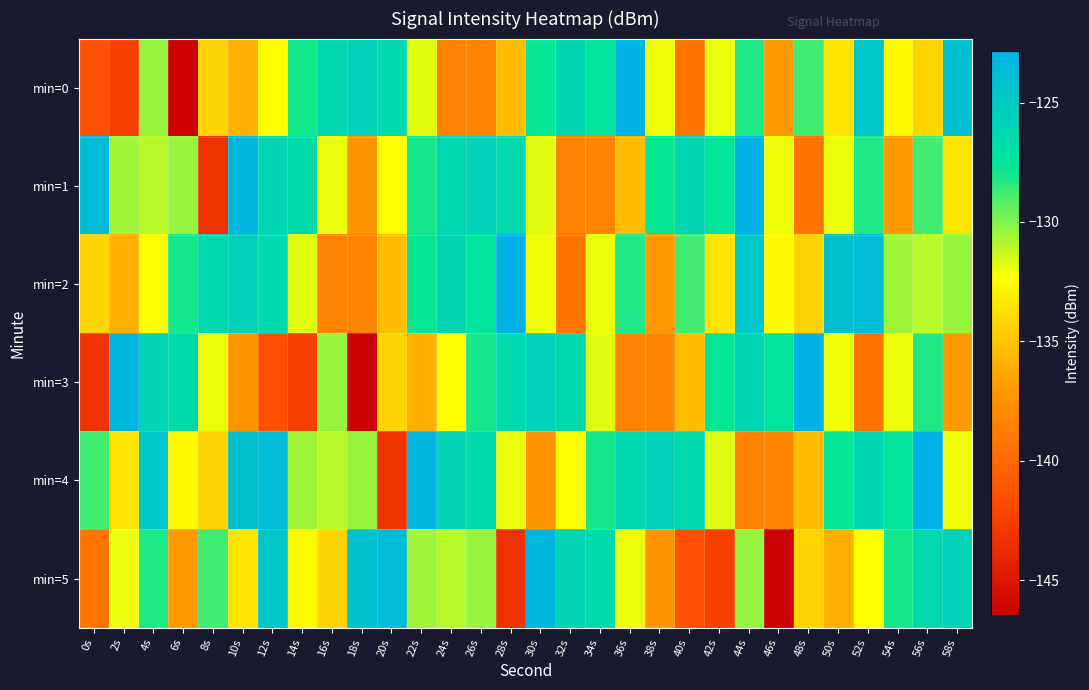

Reading left to right, transcribe all the data shown in this chart.

min=0: 0s=-141.5	2s=-142.4	4s=-130.4	6s=-146.4	8s=-134.2	10s=-135.9	12s=-132.3	14s=-127.9	16s=-126.3	18s=-125.8	20s=-126.5	22s=-131.8	24s=-138.3	26s=-138.2	28s=-135.4	30s=-127.7	32s=-126.2	34s=-127.4	36s=-122.8	38s=-132.0	40s=-139.2	42s=-132.0	44s=-128.1	46s=-137.0	48s=-128.7	50s=-133.5	52s=-124.7	54s=-132.4	56s=-134.2	58s=-124.2
min=1: 0s=-123.8	2s=-130.6	4s=-131.0	6s=-130.4	8s=-143.3	10s=-123.3	12s=-126.0	14s=-126.6	16s=-131.9	18s=-137.4	20s=-132.3	22s=-127.9	24s=-126.3	26s=-125.8	28s=-126.5	30s=-131.8	32s=-138.3	34s=-138.2	36s=-135.4	38s=-127.7	40s=-126.2	42s=-127.4	44s=-122.8	46s=-132.0	48s=-139.2	50s=-132.0	52s=-128.1	54s=-137.0	56s=-128.7	58s=-133.5
min=2: 0s=-134.2	2s=-135.9	4s=-132.3	6s=-127.9	8s=-126.3	10s=-125.8	12s=-126.5	14s=-131.8	16s=-138.3	18s=-138.2	20s=-135.4	22s=-127.7	24s=-126.2	26s=-127.4	28s=-122.8	30s=-132.0	32s=-139.2	34s=-132.0	36s=-128.1	38s=-137.0	40s=-128.7	42s=-133.5	44s=-124.7	46s=-132.4	48s=-134.2	50s=-124.2	52s=-123.8	54s=-130.6	56s=-131.0	58s=-130.4
min=3: 0s=-143.3	2s=-123.3	4s=-126.0	6s=-126.6	8s=-131.9	10s=-137.4	12s=-141.5	14s=-142.4	16s=-130.4	18s=-146.4	20s=-134.2	22s=-135.9	24s=-132.3	26s=-127.9	28s=-126.3	30s=-125.8	32s=-126.5	34s=-131.8	36s=-138.3	38s=-138.2	40s=-135.4	42s=-127.7	44s=-126.2	46s=-127.4	48s=-122.8	50s=-132.0	52s=-139.2	54s=-132.0	56s=-128.1	58s=-137.0
min=4: 0s=-128.7	2s=-133.5	4s=-124.7	6s=-132.4	8s=-134.2	10s=-124.2	12s=-123.8	14s=-130.6	16s=-131.0	18s=-130.4	20s=-143.3	22s=-123.3	24s=-126.0	26s=-126.6	28s=-131.9	30s=-137.4	32s=-132.3	34s=-127.9	36s=-126.3	38s=-125.8	40s=-126.5	42s=-131.8	44s=-138.3	46s=-138.2	48s=-135.4	50s=-127.7	52s=-126.2	54s=-127.4	56s=-122.8	58s=-132.0
min=5: 0s=-139.2	2s=-132.0	4s=-128.1	6s=-137.0	8s=-128.7	10s=-133.5	12s=-124.7	14s=-132.4	16s=-134.2	18s=-124.2	20s=-123.8	22s=-130.6	24s=-131.0	26s=-130.4	28s=-143.3	30s=-123.3	32s=-126.0	34s=-126.6	36s=-131.9	38s=-137.4	40s=-141.5	42s=-142.4	44s=-130.4	46s=-146.4	48s=-134.2	50s=-135.9	52s=-132.3	54s=-127.9	56s=-126.3	58s=-125.8